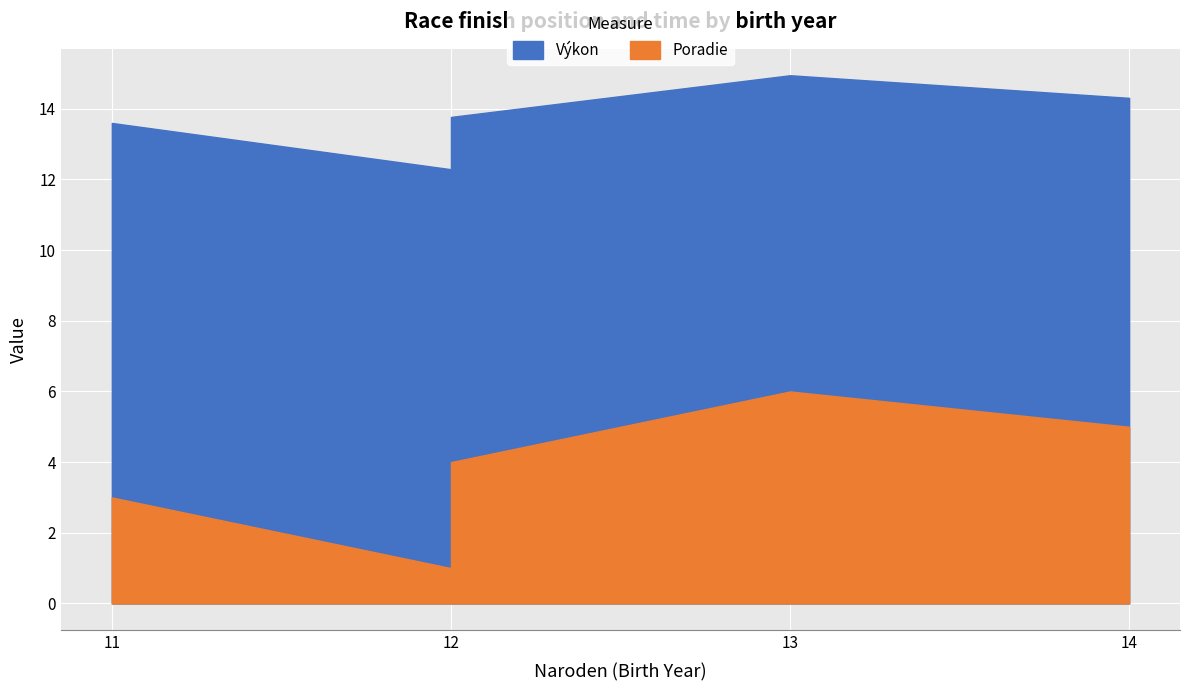

List the series in order of their peak value, lowest first.

Poradie, Výkon